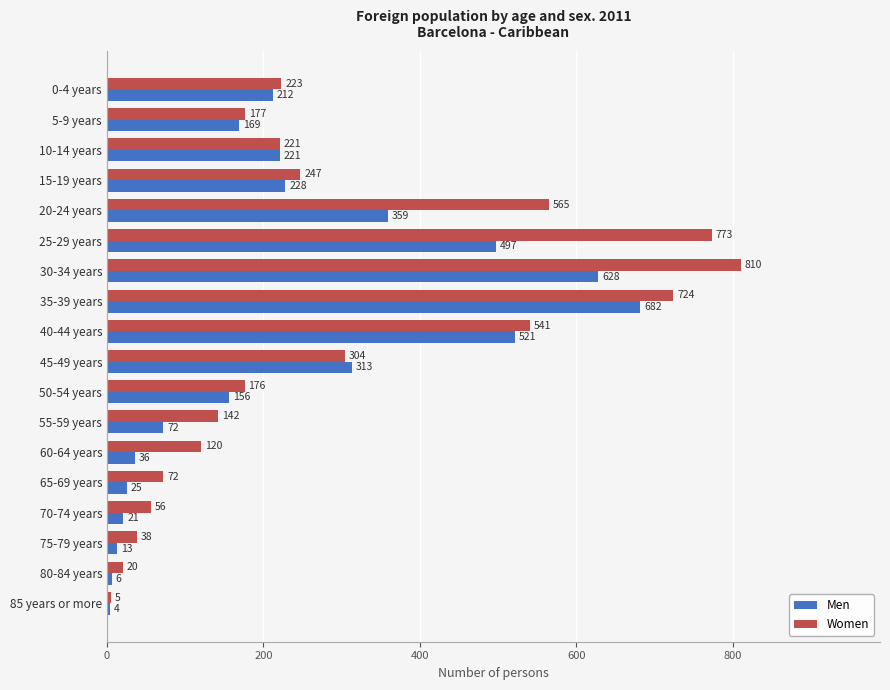

At how many categories does at least one series exceed 809?

1